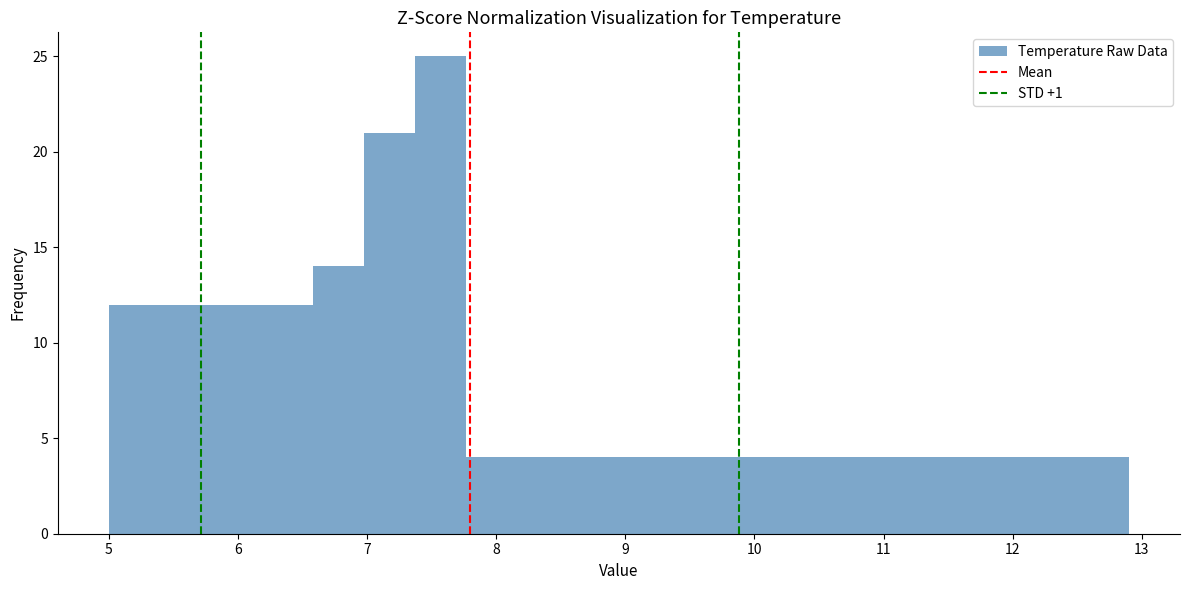

Read against the x-axis, roughly where is the centre of the tallest bar?

7.6